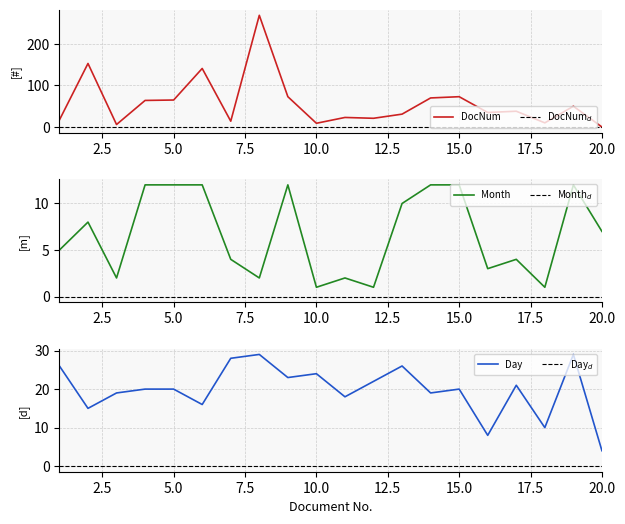

Between 9 and 18, which series saw the biggest shift?

DocNum